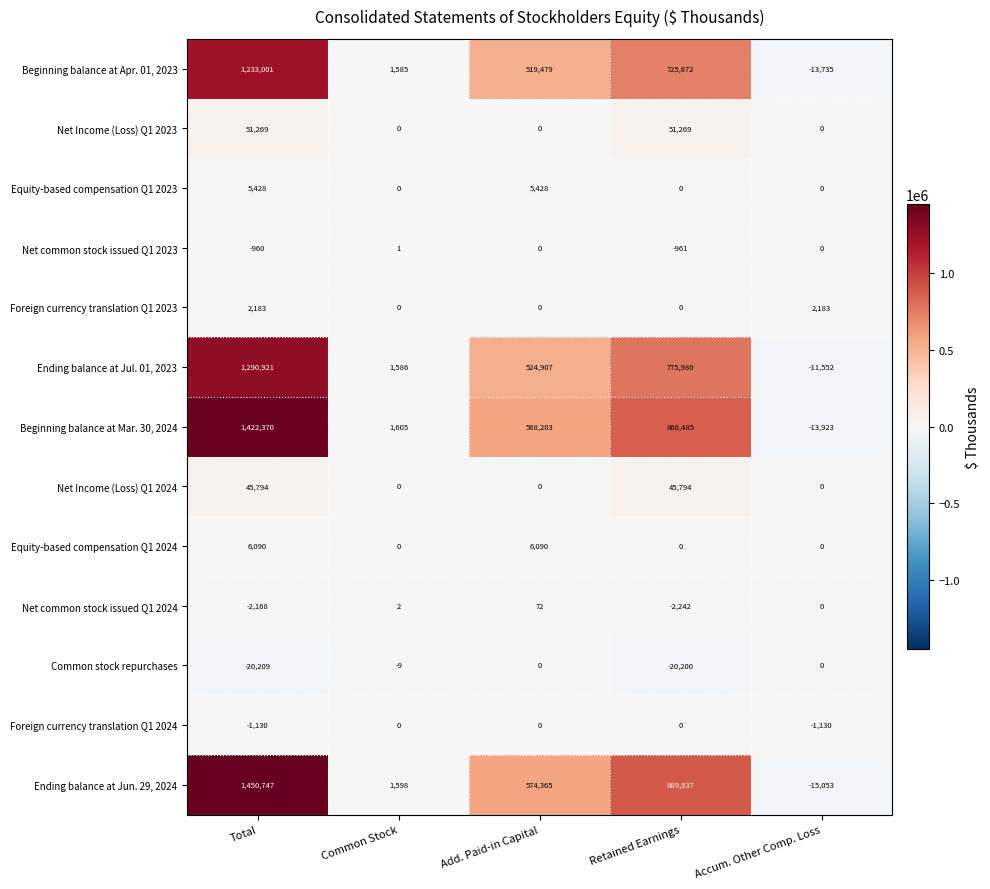

What is the average value of the Equity-based compensation Q1 2024 series?

2436